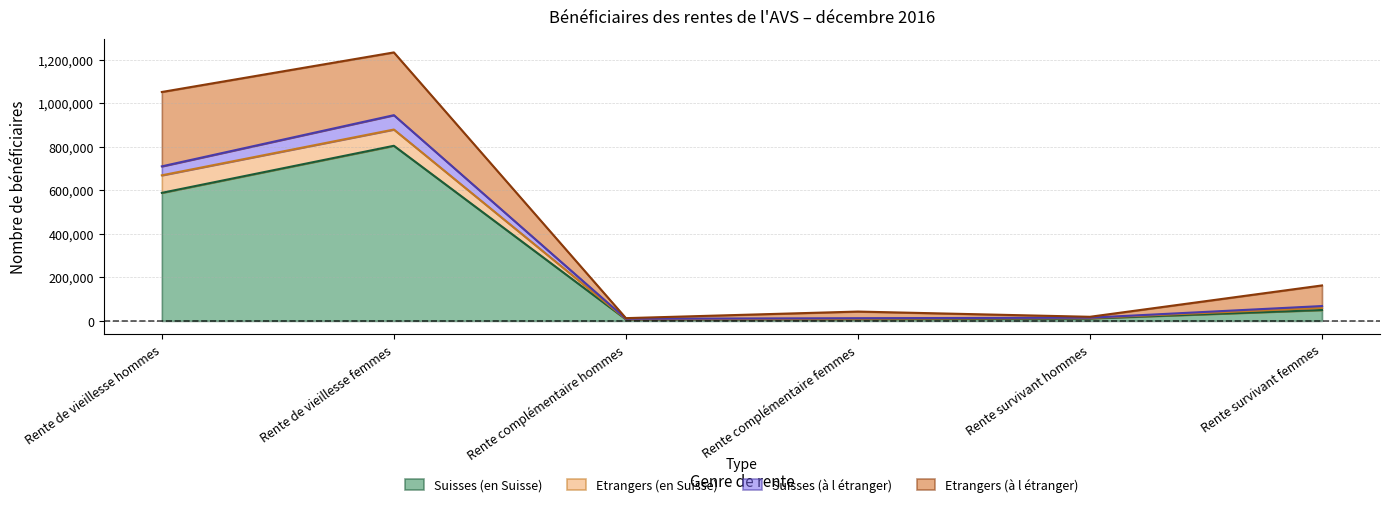

What is the label of the 3rd point from the left?

Rente complémentaire hommes